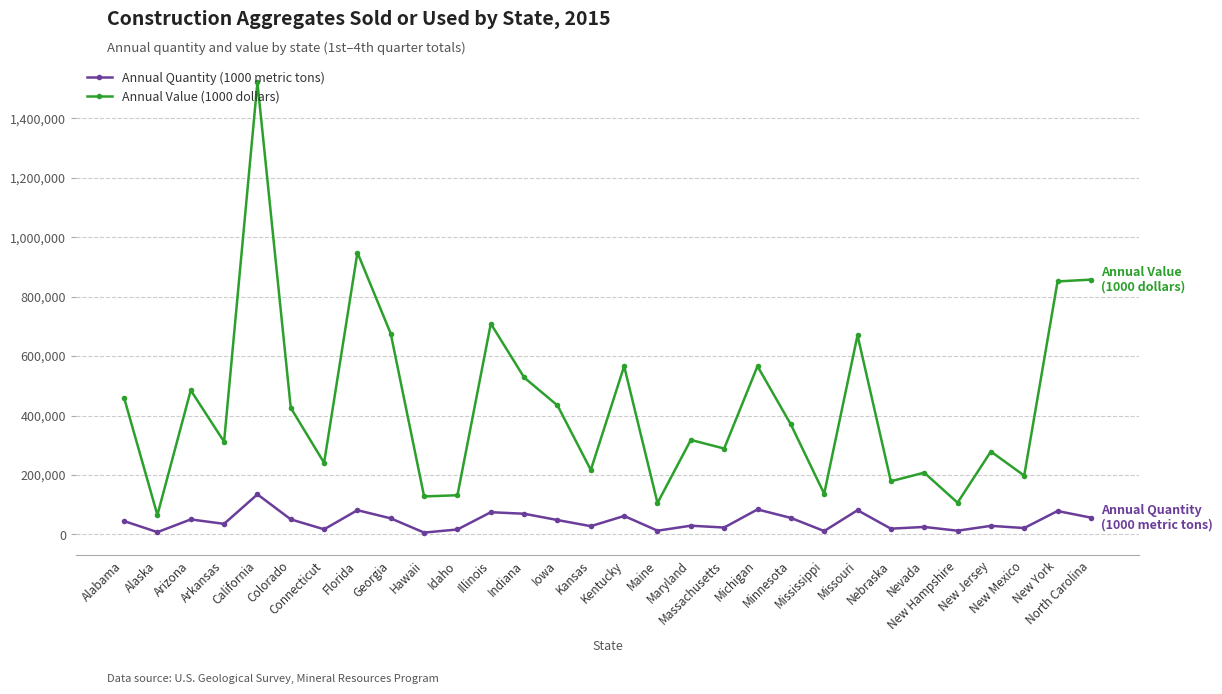

Does the chart display data point markers on the line(s)?

Yes